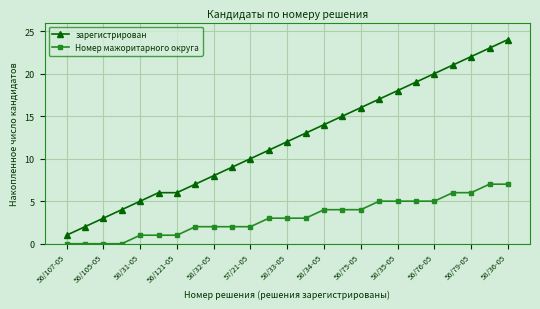

What is the greatest value displayed?

24